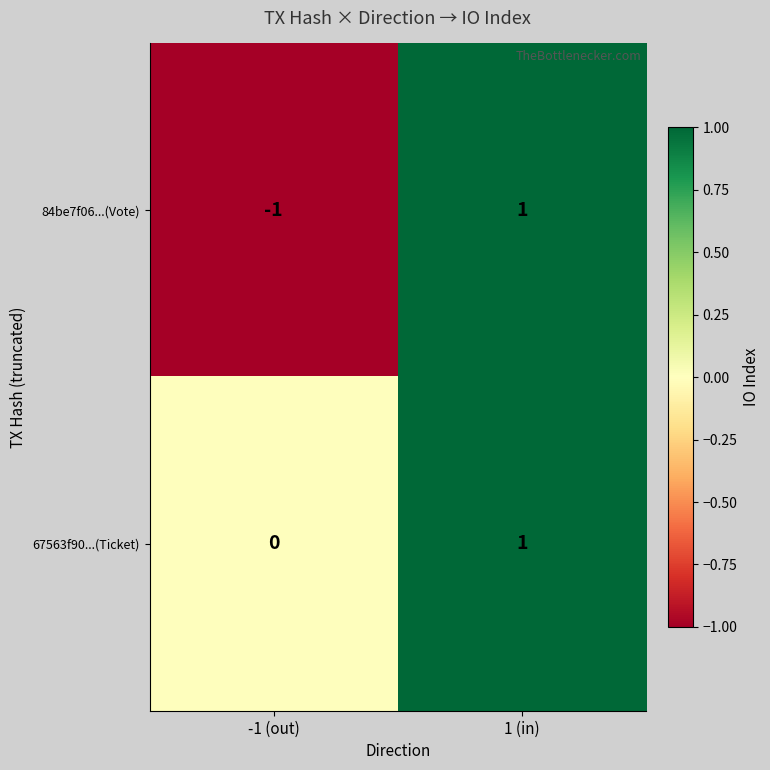

At which category does the chart reach its peak across all series?

1 (in)